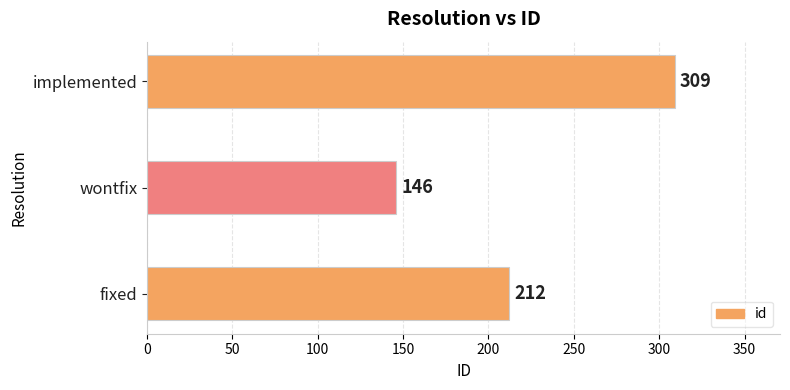

What is the maximum value shown in the chart?

309